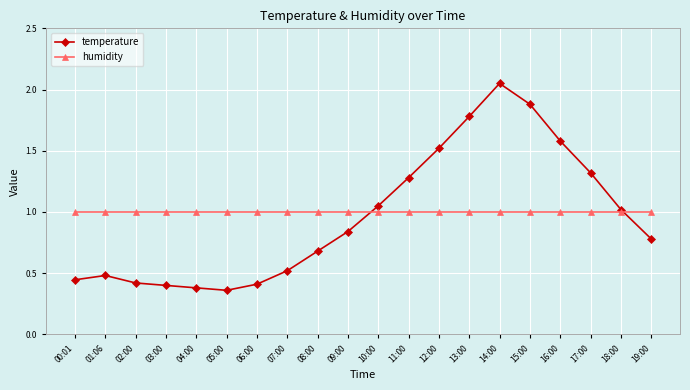

Which series has the largest total across all categories?

humidity